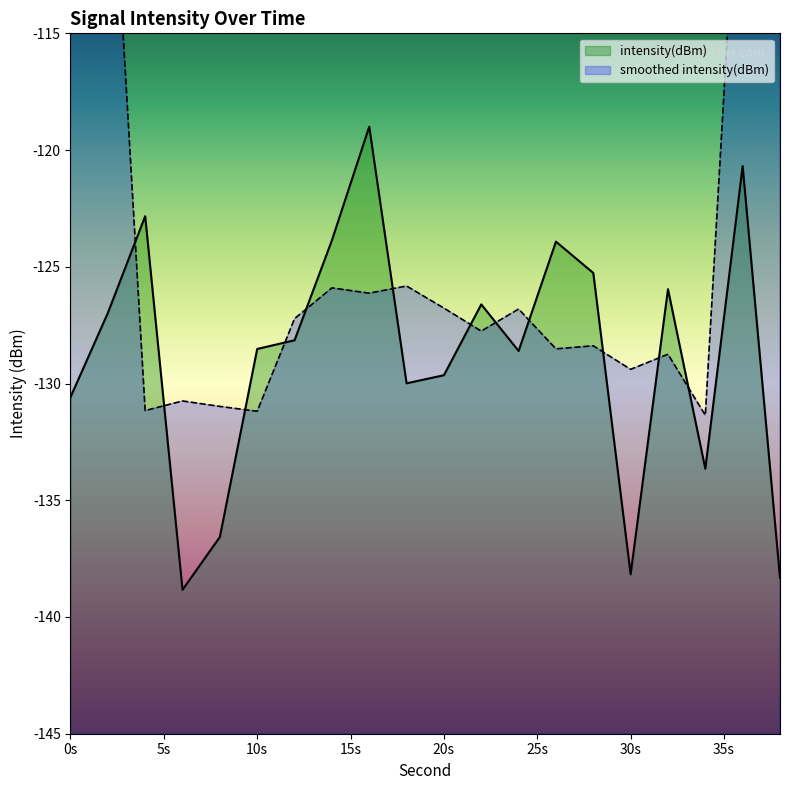

The value at 0s is -84.5. True or false?

False